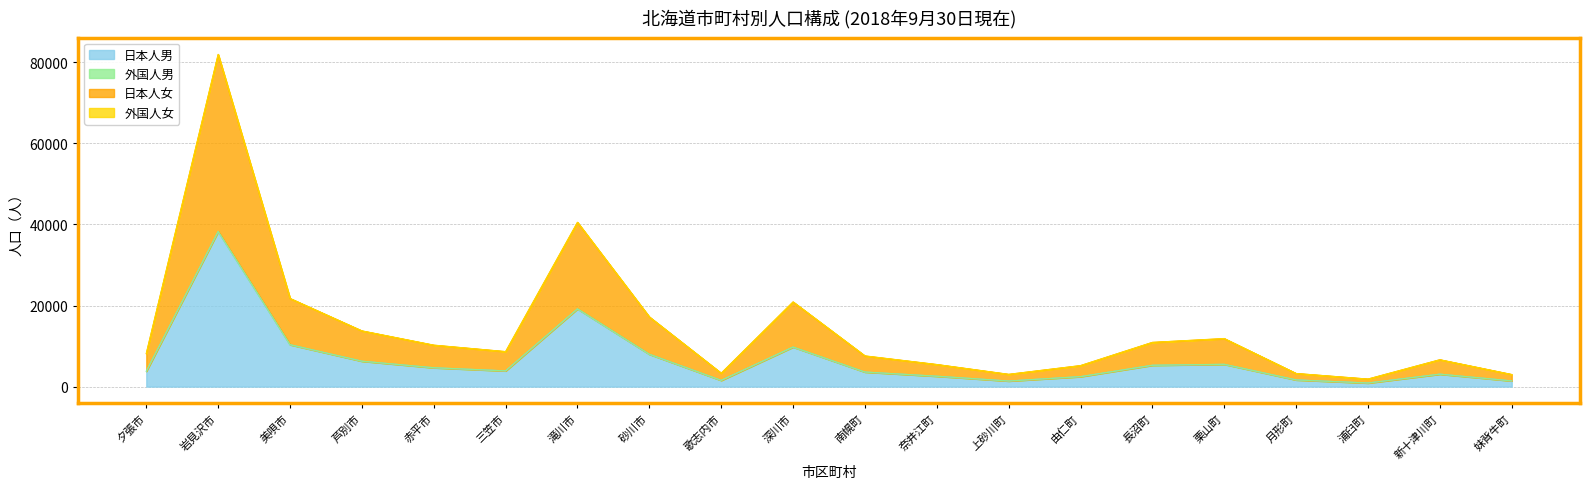

What is the difference between the maximum and minimum values in the 日本人男 series?

37318